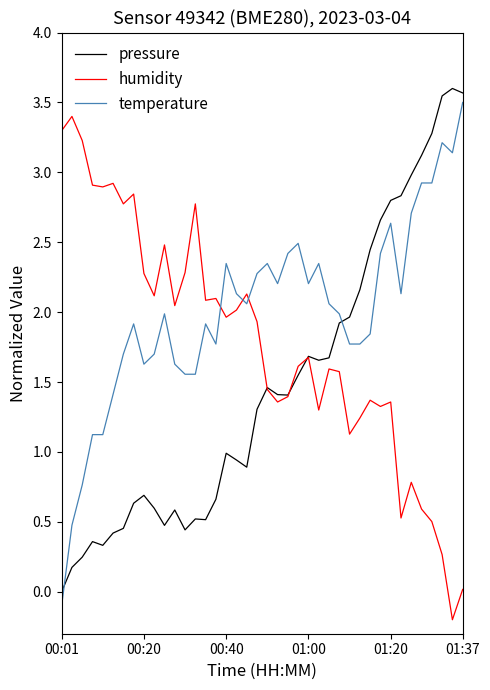

Count the number of categories in the chart.

40